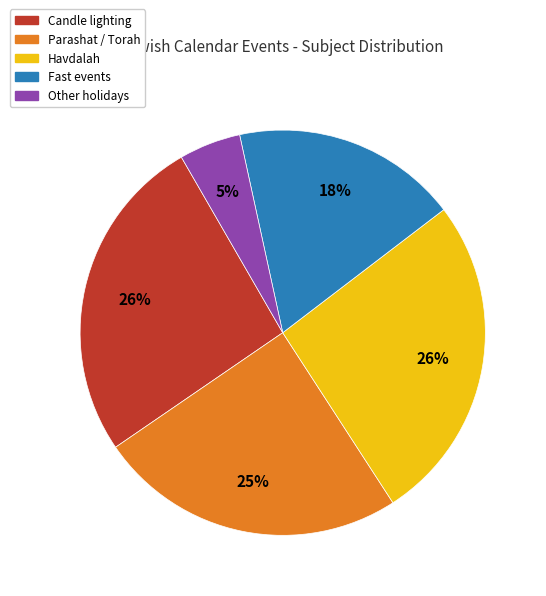

How many slices are in this pie chart?

5